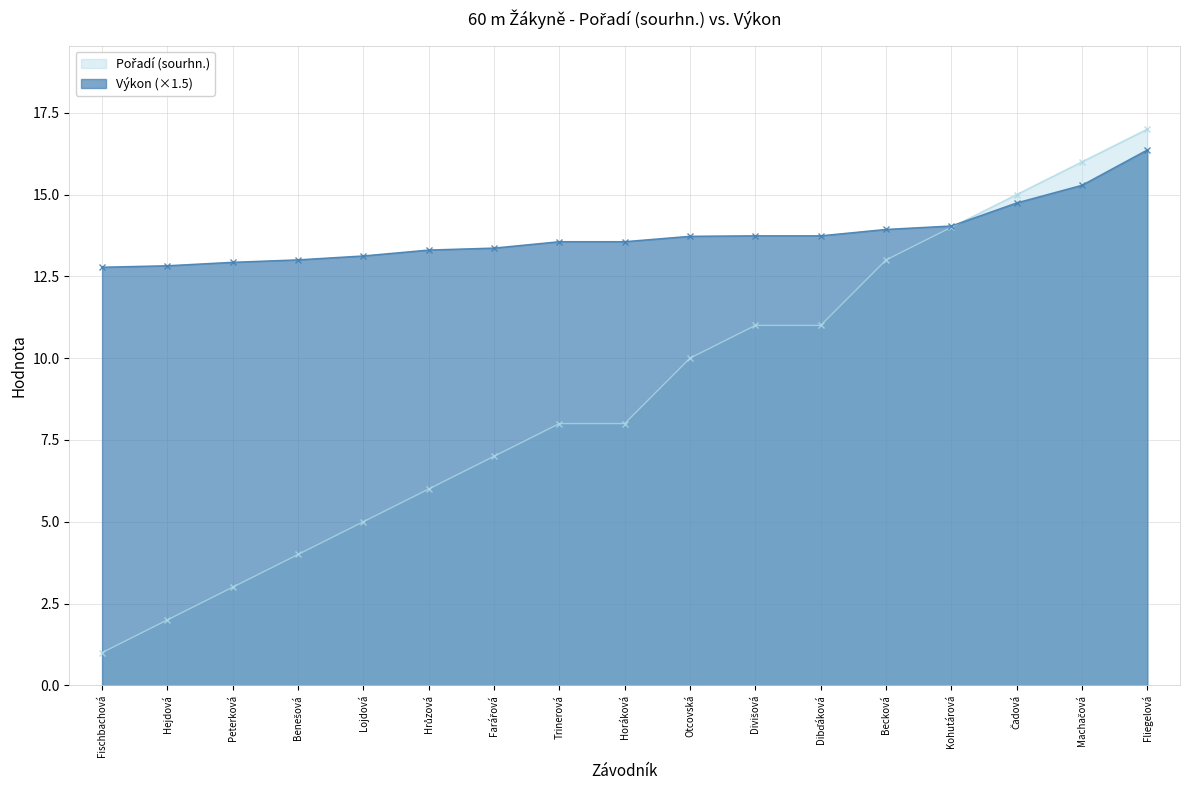

What is the approximate value of Výkon at Hejdová?

12.8